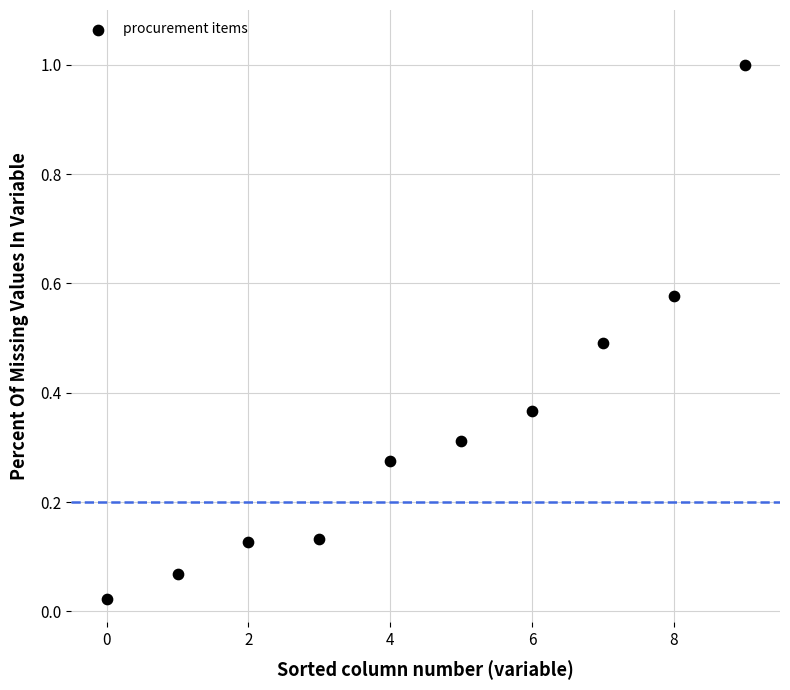

What is the range of Y values (max minus min)?

1.0